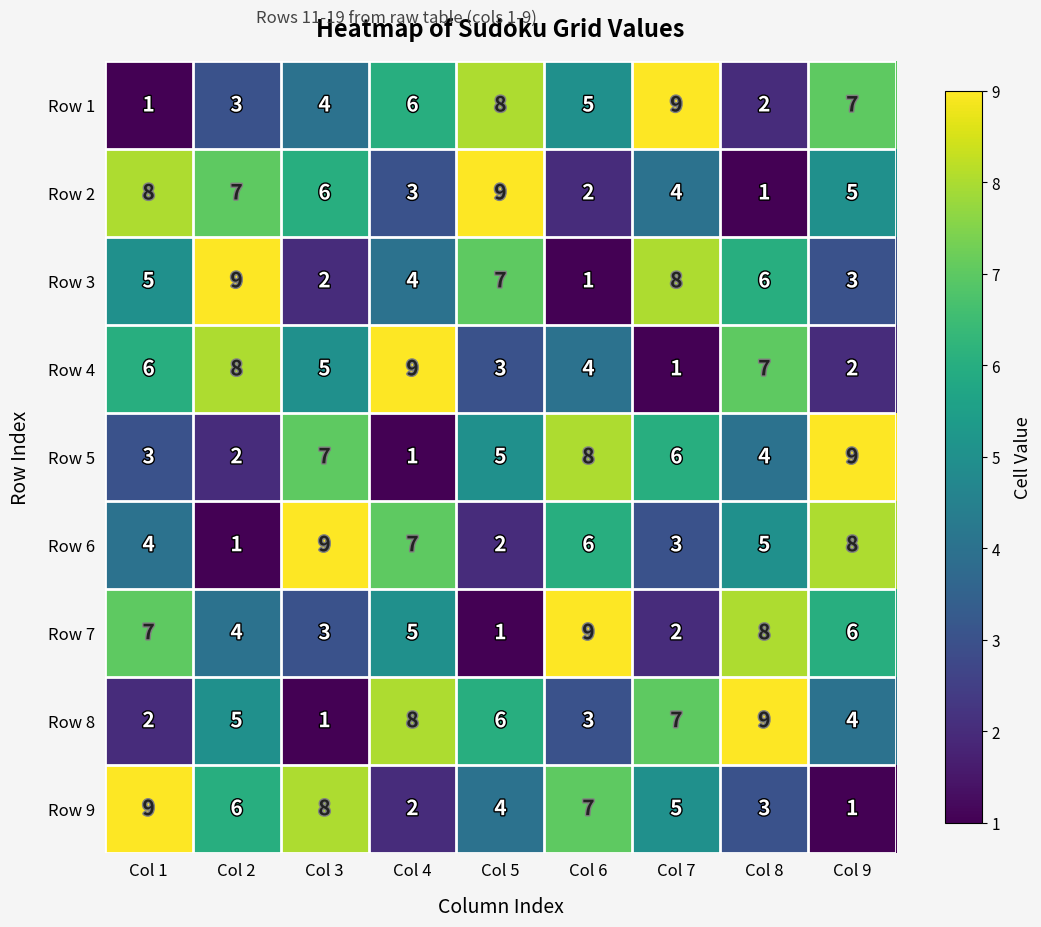

The value of Row 8 at Col 5 is 6. True or false?

True